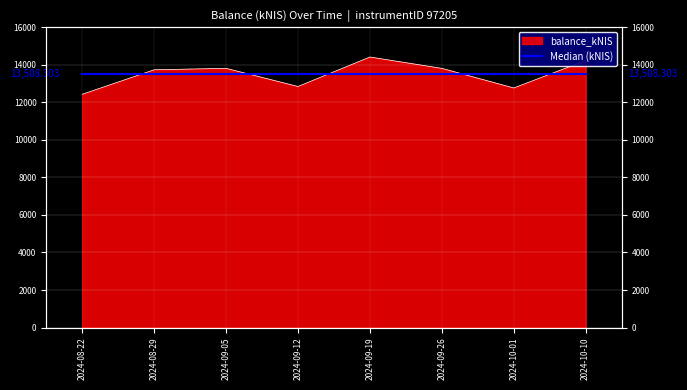

List the labels in order of value, smallest first.

2024-08-22, 2024-10-01, 2024-09-12, 2024-08-29, 2024-09-26, 2024-09-05, 2024-10-10, 2024-09-19